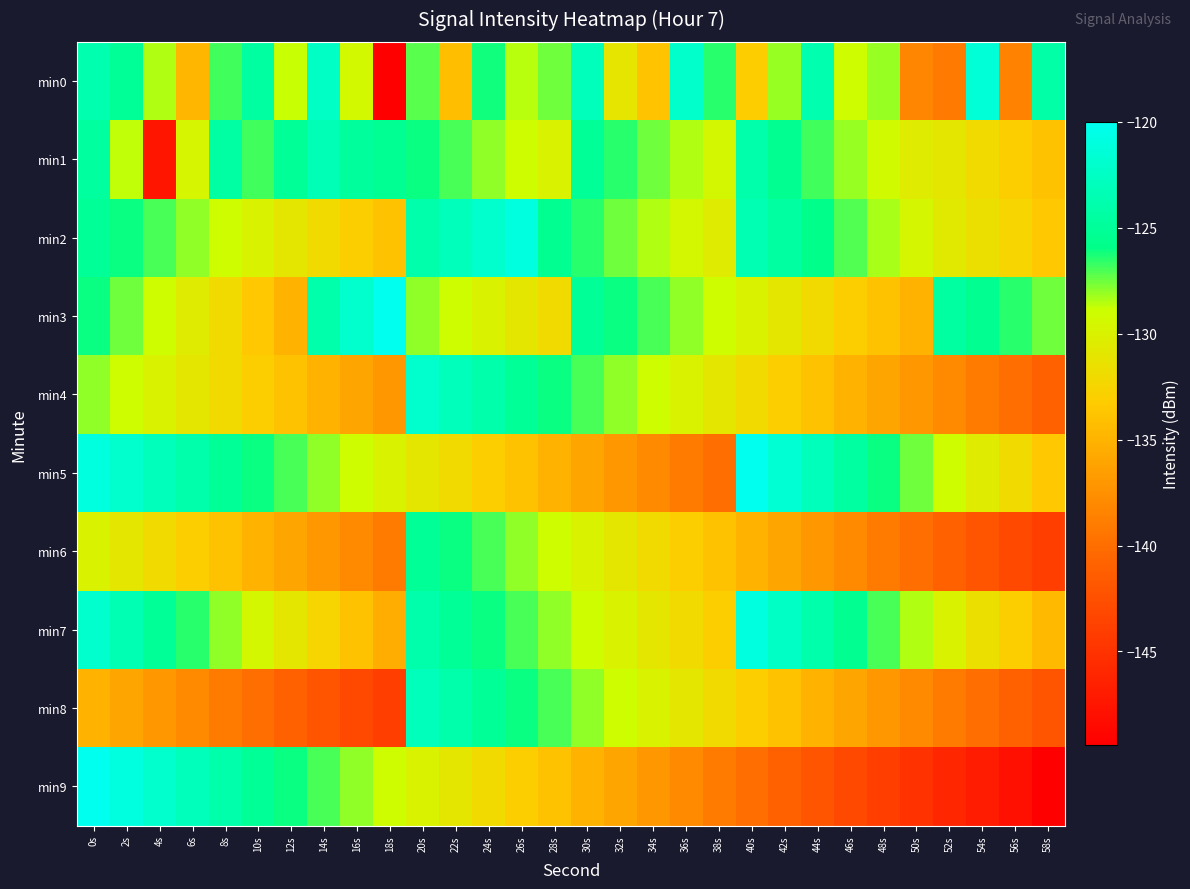

What is the smallest value displayed?

-149.4